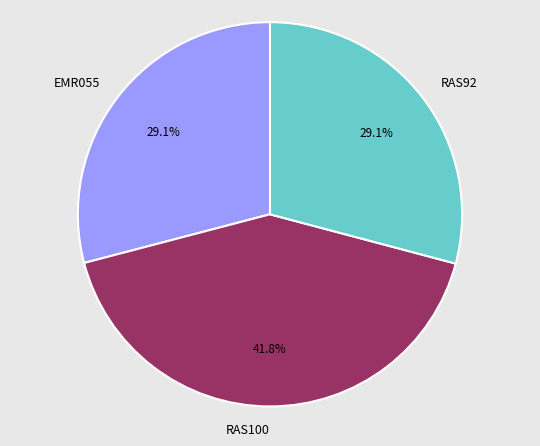

What is the ratio of the value at EMR055 to the value at RAS100?

0.7